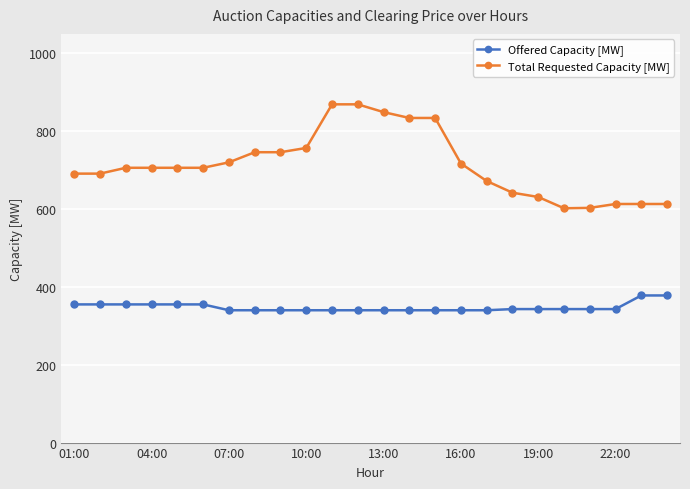

What is the difference between the maximum and second lowest values in the Total Requested Capacity [MW] series?

266